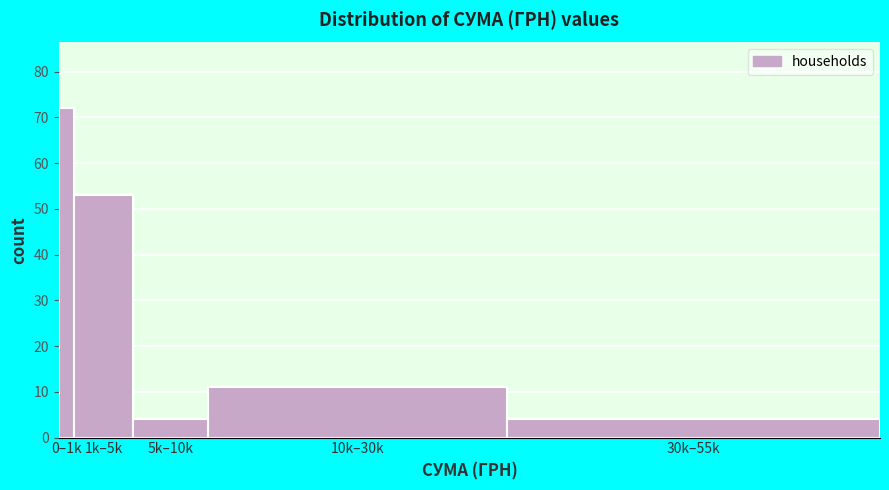

Reading left to right, what are all the values shown in this chart?

0–1k=72	1k–5k=53	5k–10k=4	10k–30k=11	30k–55k=4